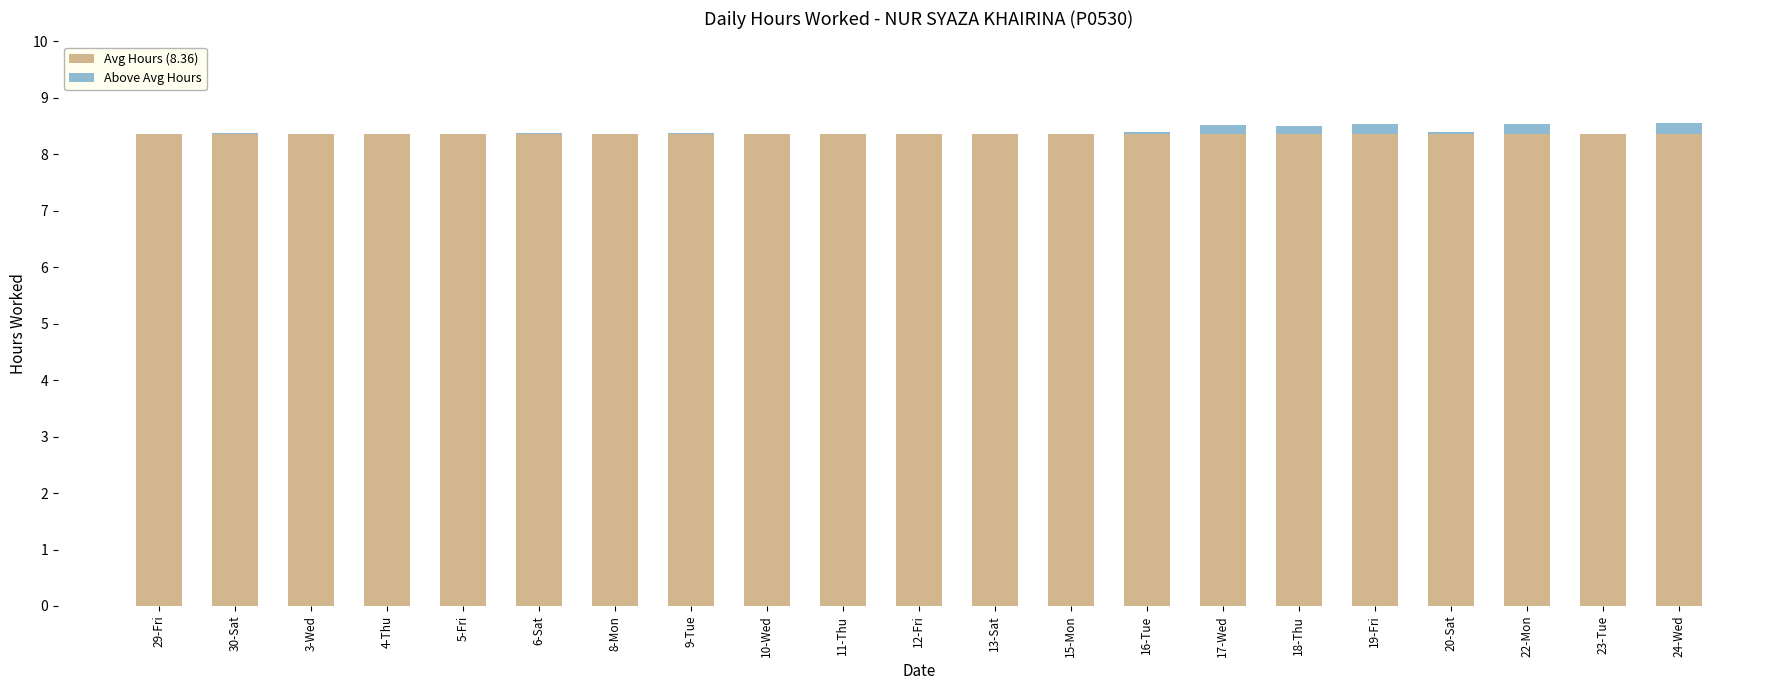

Reading left to right, what are all the values shown in this chart?

Avg Hours (8.36): 8.4	8.4	8.4	8.4	8.4	8.4	8.4	8.4	8.4	8.4	8.4	8.4	8.4	8.4	8.4	8.4	8.4	8.4	8.4	8.4	8.4
Above Avg Hours: 0.0	0.0	0.0	0.0	0.0	0.0	0.0	0.0	0.0	0.0	0.0	0.0	0.0	0.0	0.2	0.1	0.2	0.0	0.2	0.0	0.2